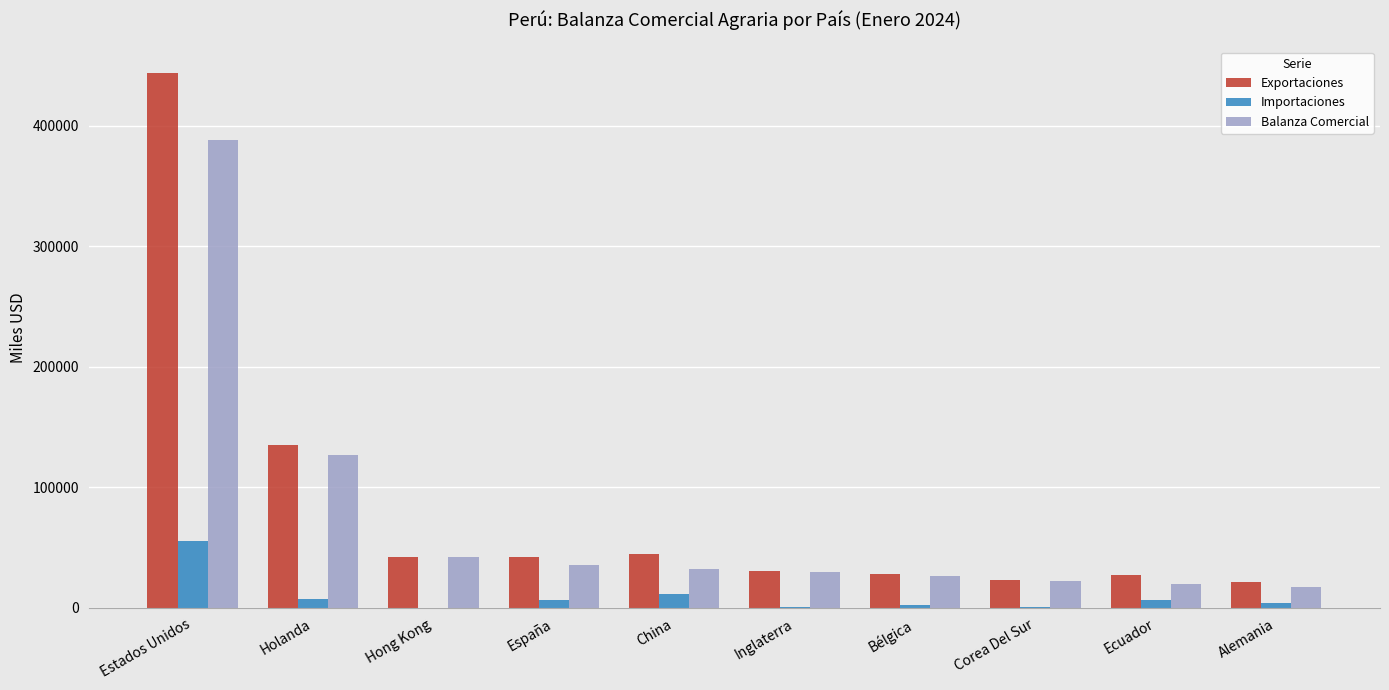

Which series has the largest total across all categories?

Exportaciones